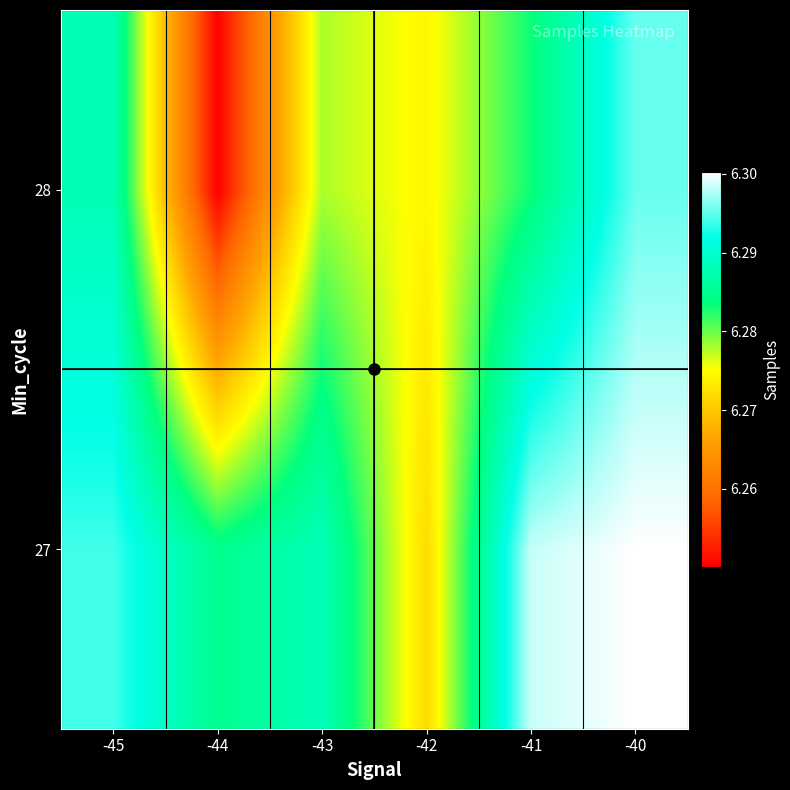

How many data points does each series have?

6